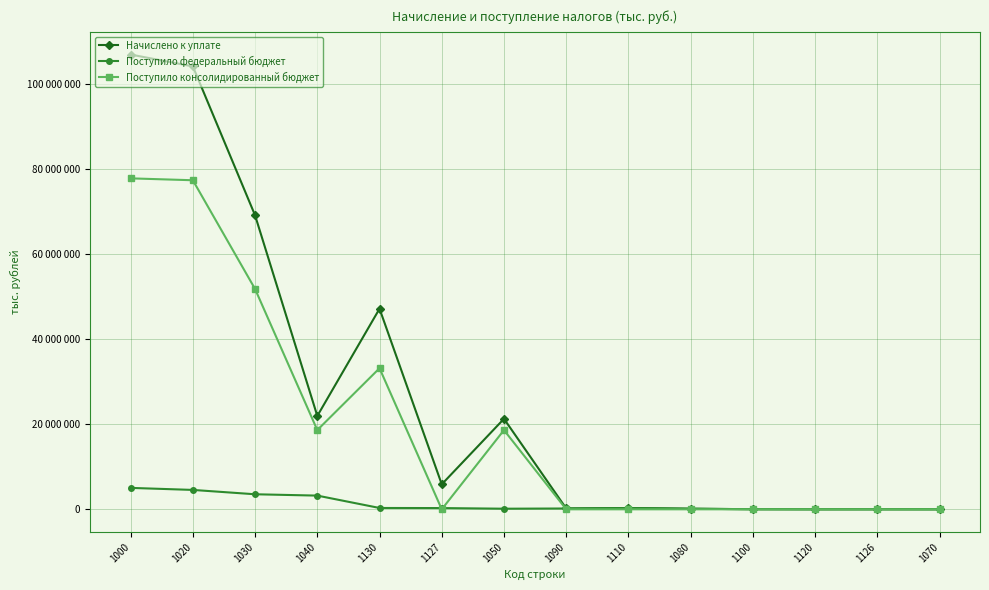

Reading right to left, extract all data points from this chart.

Начислено к уплате: 0	5233	2649	22731	142197	301997	198610	21282257	5880656	47170338	21955831	69126169	104154816	106947559
Поступило федеральный бюджет: 0	6006	2388	21637	141173	301997	191737	141173	291719	313979	3223030	3537009	4559411	5036998
Поступило консолидированный бюджет: 0	0	0	0	0	0	0	18629398	0	33179400	18629969	51809369	77383660	77829316